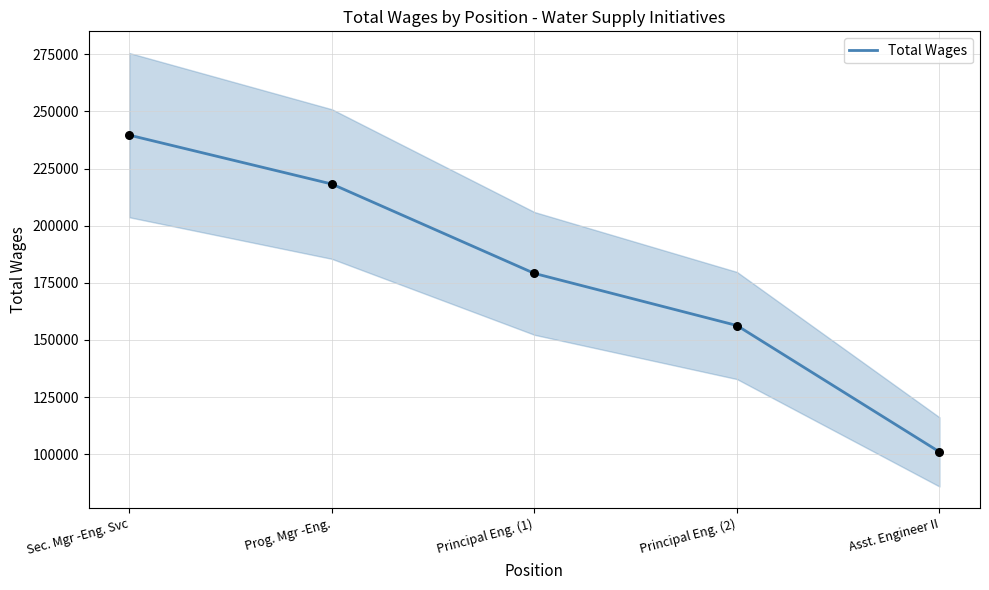

Approximately how many times larger is the value at Principal Eng. (2) compared to Prog. Mgr -Eng.?

0.7